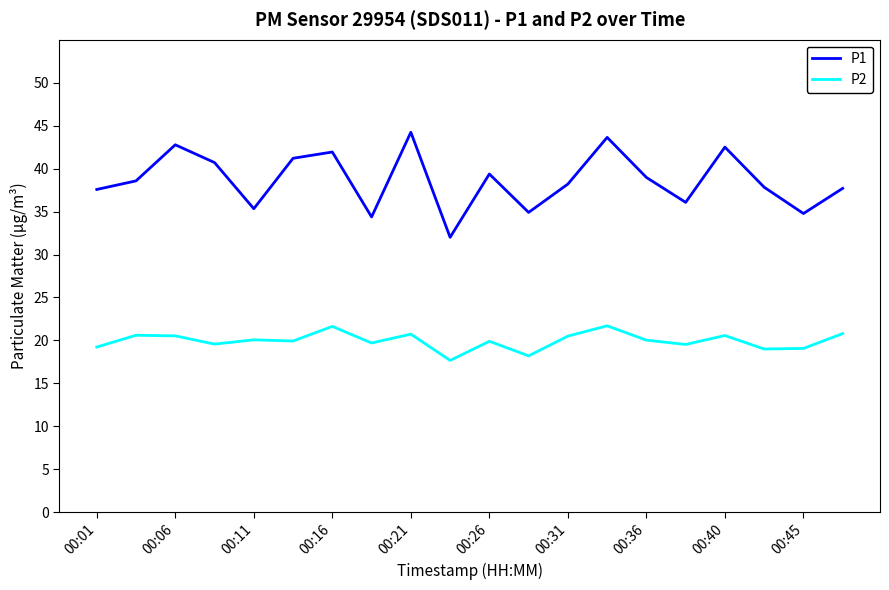

True or false: P2 and P1 cross at least once.

False